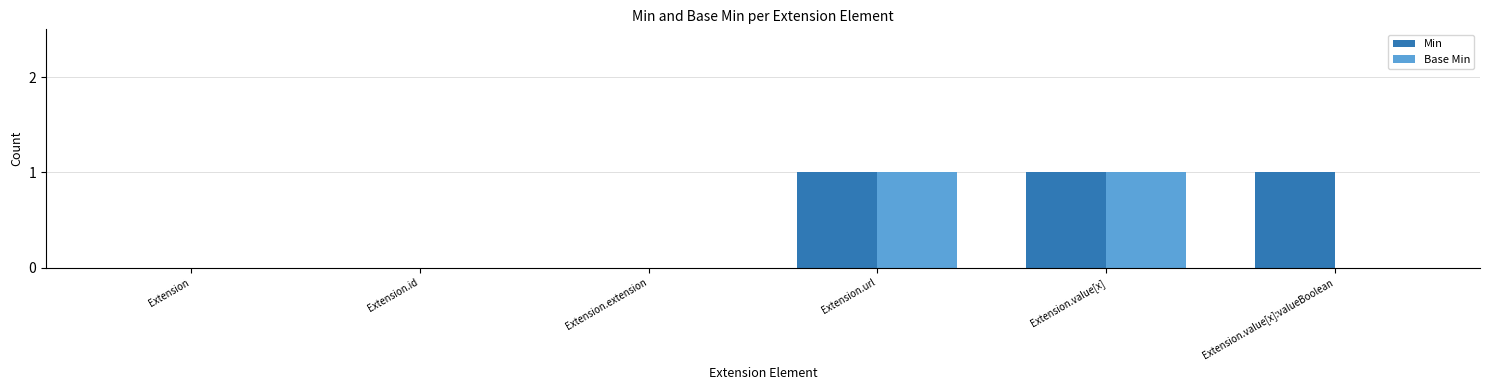

How many distinct data groups are displayed?

2